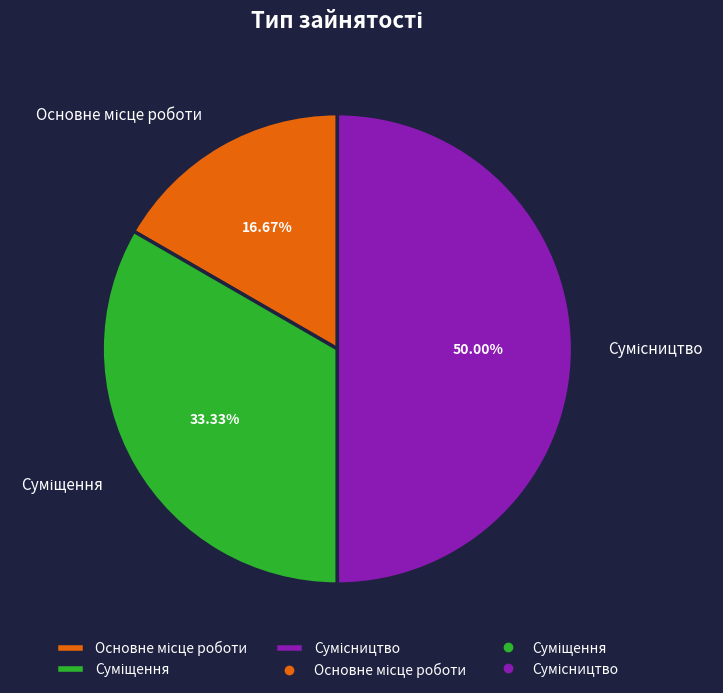

How many segments does this pie chart have?

3